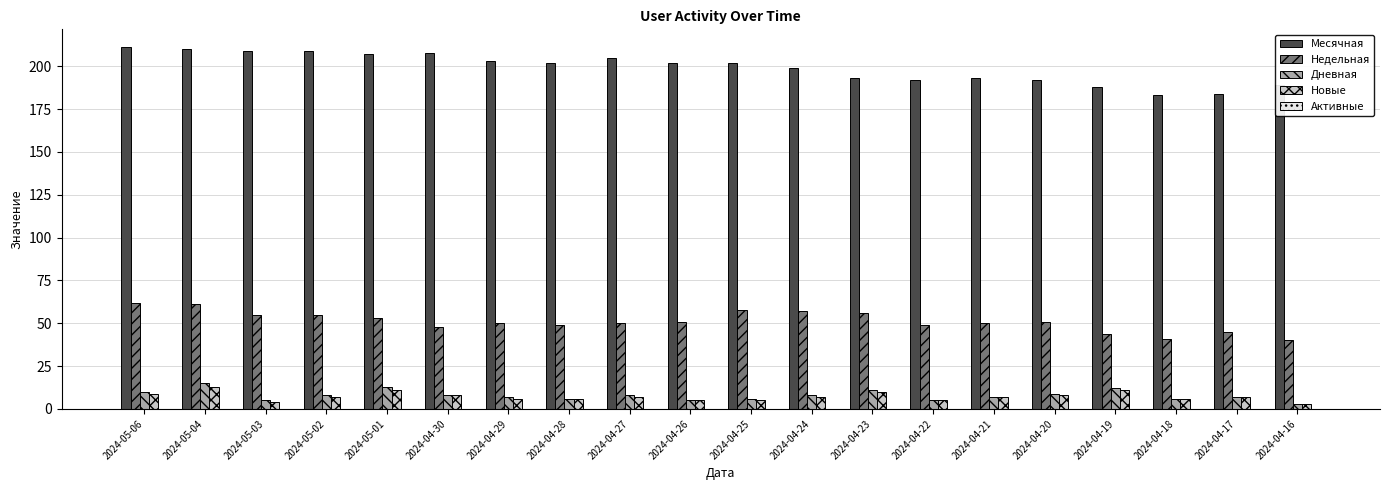

True or false: Месячная has a value of 118 at 2024-04-29.

False